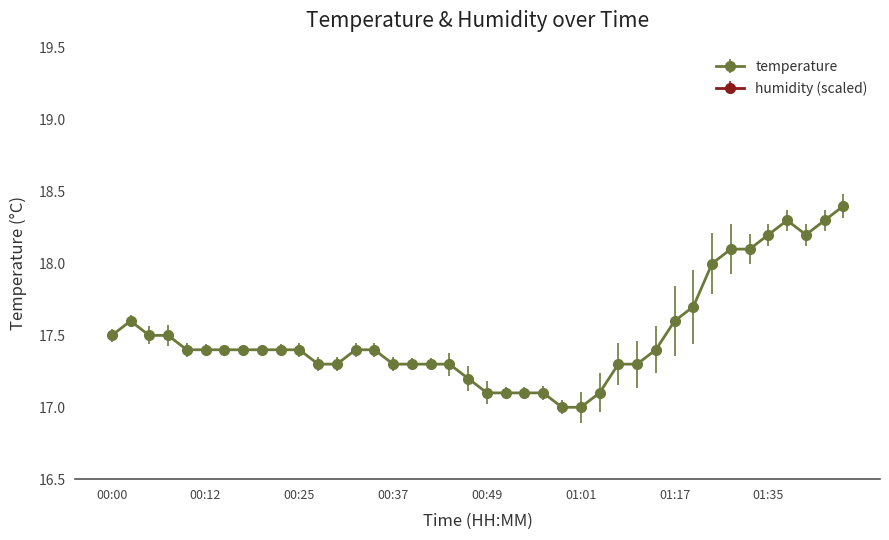

What value does the data have at 01:35?

18.2